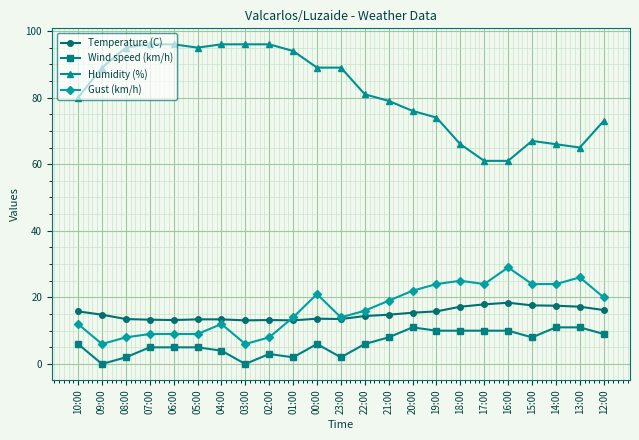

Count the number of data series in this chart.

4